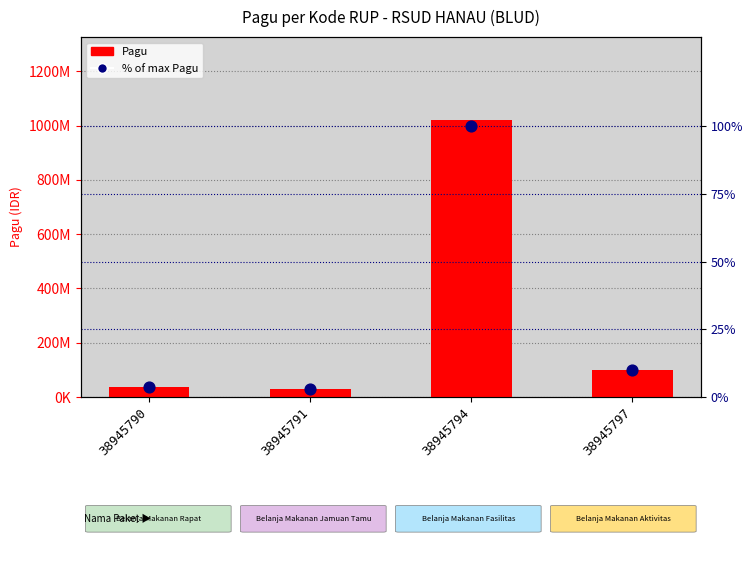

Which series has the widest spread of Y values?

Pagu